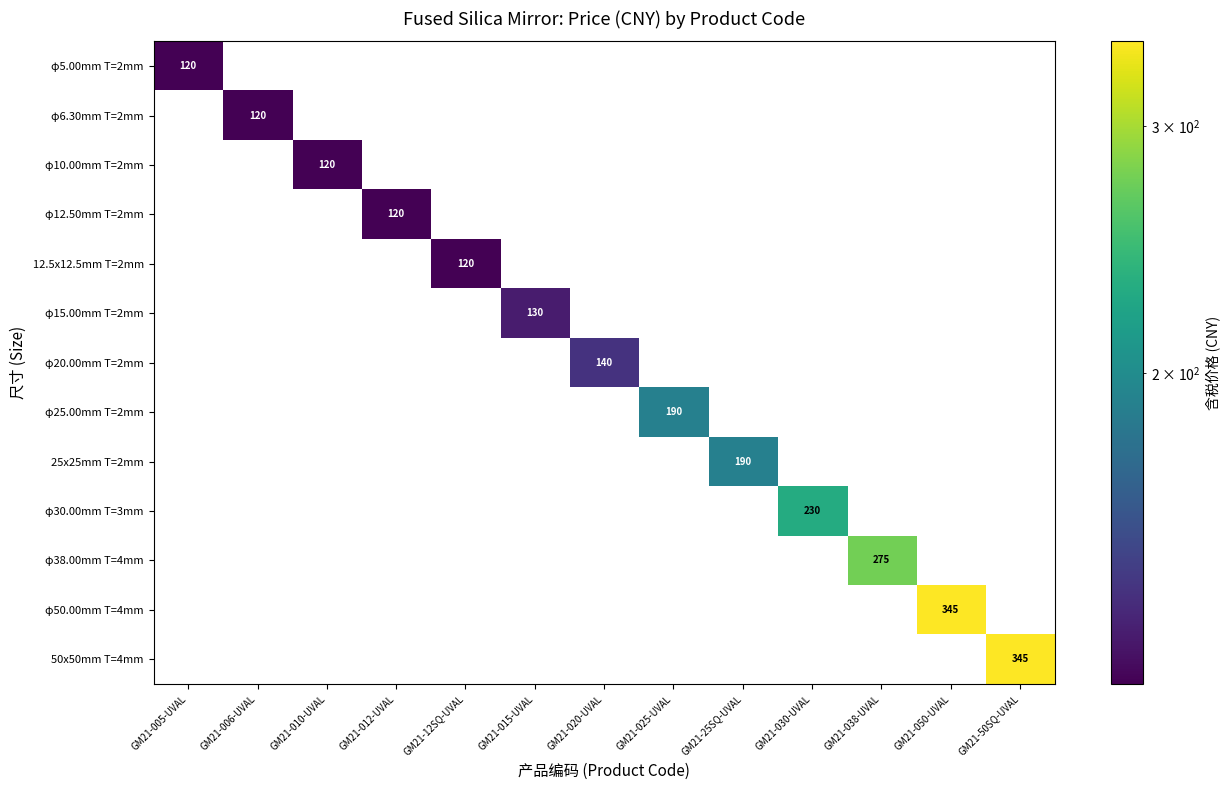

Count the number of categories in the chart.

13